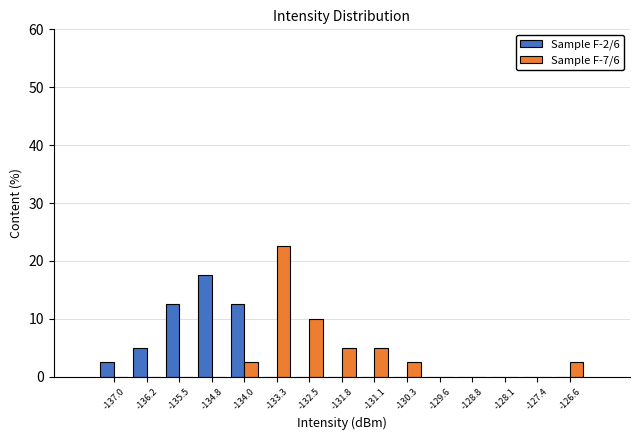

In the Sample F-2/6 series, which range on the x-axis has the tallest bar?

-135.1 to -134.4